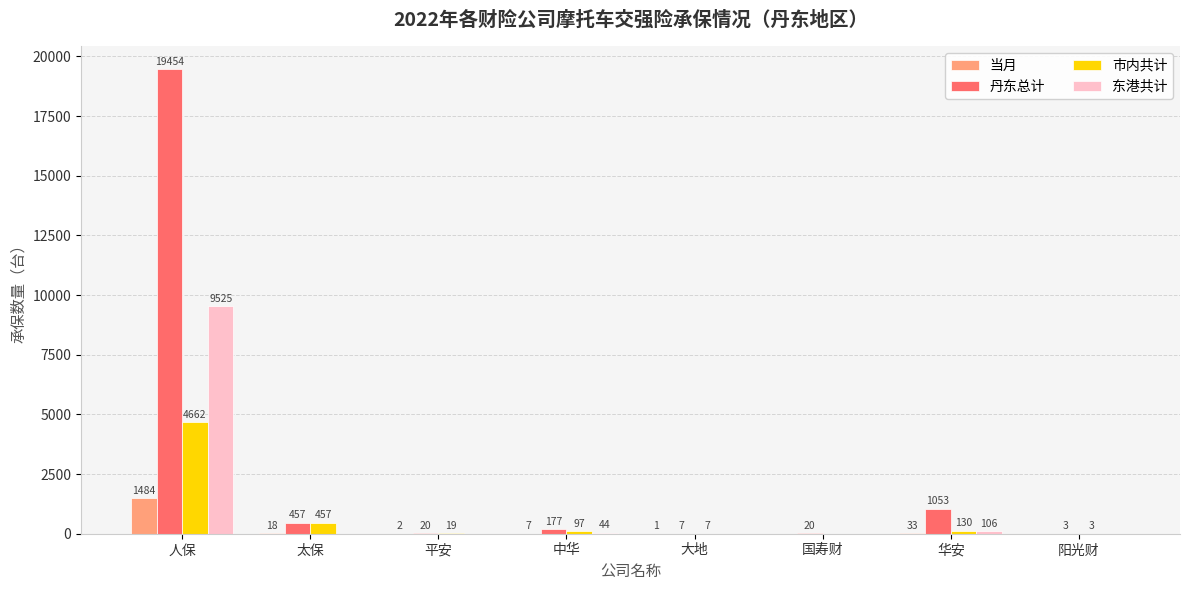

Read the 市内共计 value at 阳光财.

3